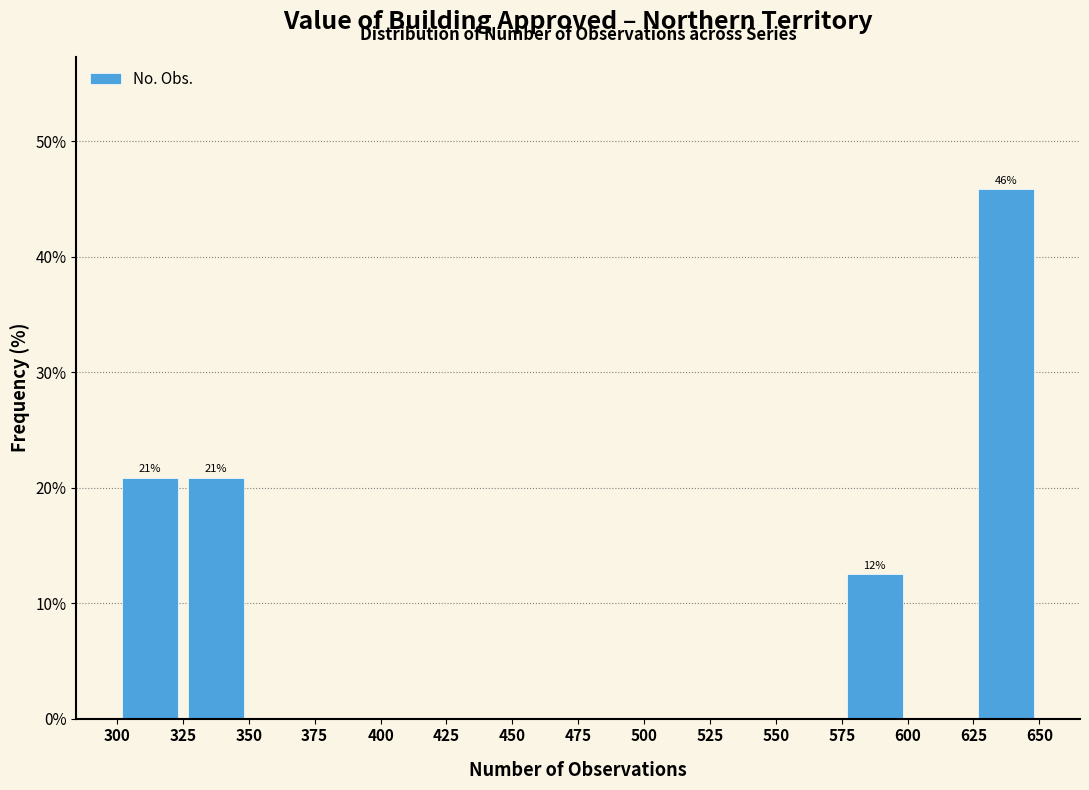

Over which range of the x-axis is the bar tallest?

625 to 650